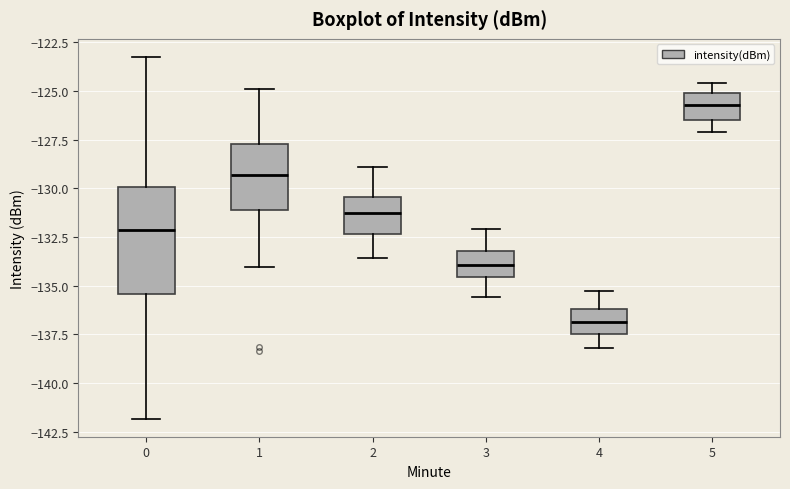

Reading left to right, read every box against the y-axis: the position of its median line, the range the box covers, and the ends of its whiskers. The values are not printed on the chart, so give them approximately, as read against the axis.

0: median -132.0, box -135.5 to -130.0, whiskers -142.0 to -123.5
1: median -129.5, box -131.0 to -127.5, whiskers -134.0 to -125.0
2: median -131.0, box -132.5 to -130.5, whiskers -133.5 to -129.0
3: median -134.0, box -134.5 to -133.0, whiskers -135.5 to -132.0
4: median -137.0, box -137.5 to -136.0, whiskers -138.0 to -135.5
5: median -125.5, box -126.5 to -125.0, whiskers -127.0 to -124.5